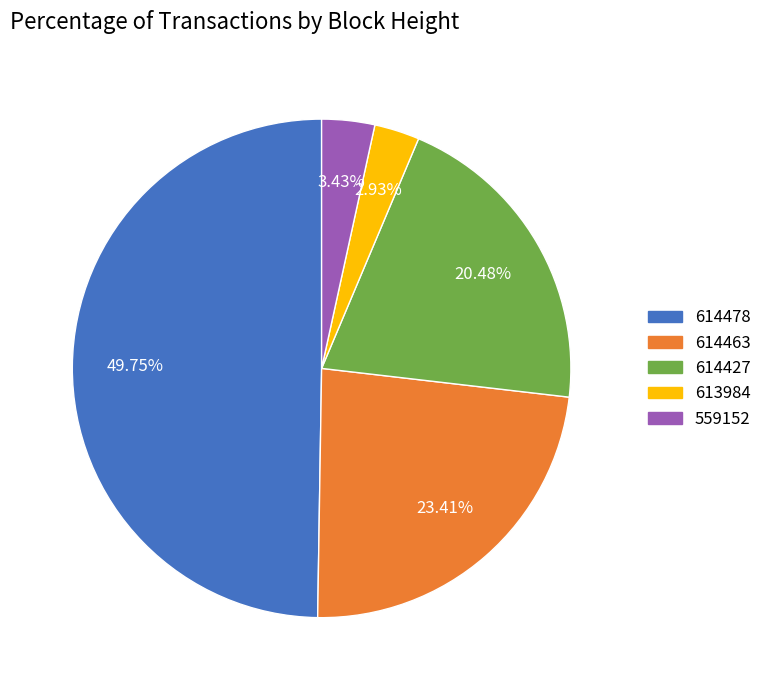

Rank the categories by value from highest to lowest.

614478, 614463, 614427, 559152, 613984